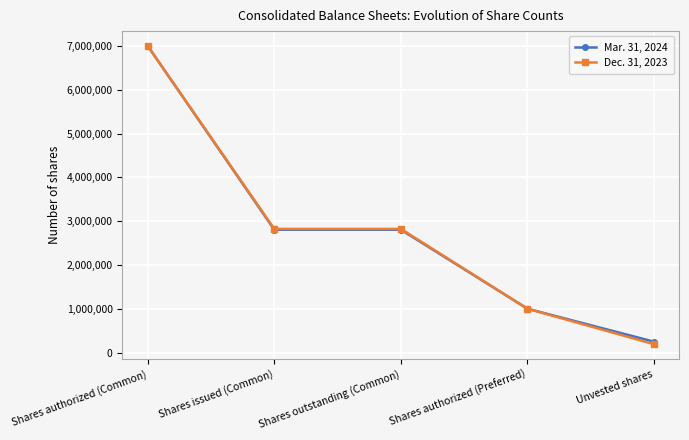

What are all the series names shown in the legend?

Mar. 31, 2024, Dec. 31, 2023